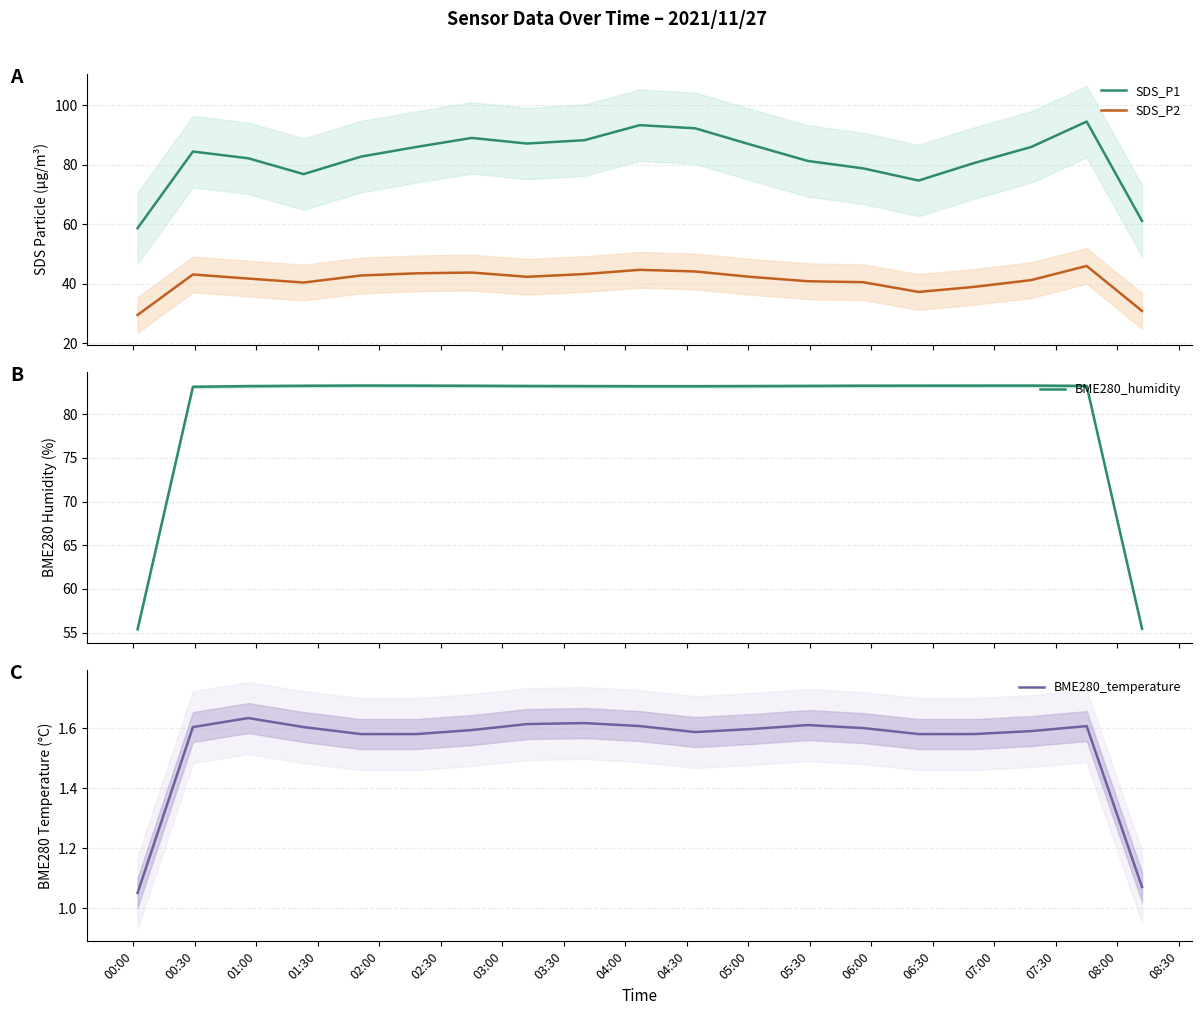

True or false: SDS_P2 and SDS_P1 cross at least once.

False